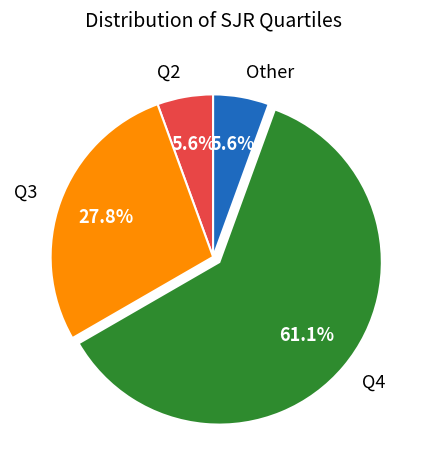

Combined, do Other and Q3 account for over 50%?

No